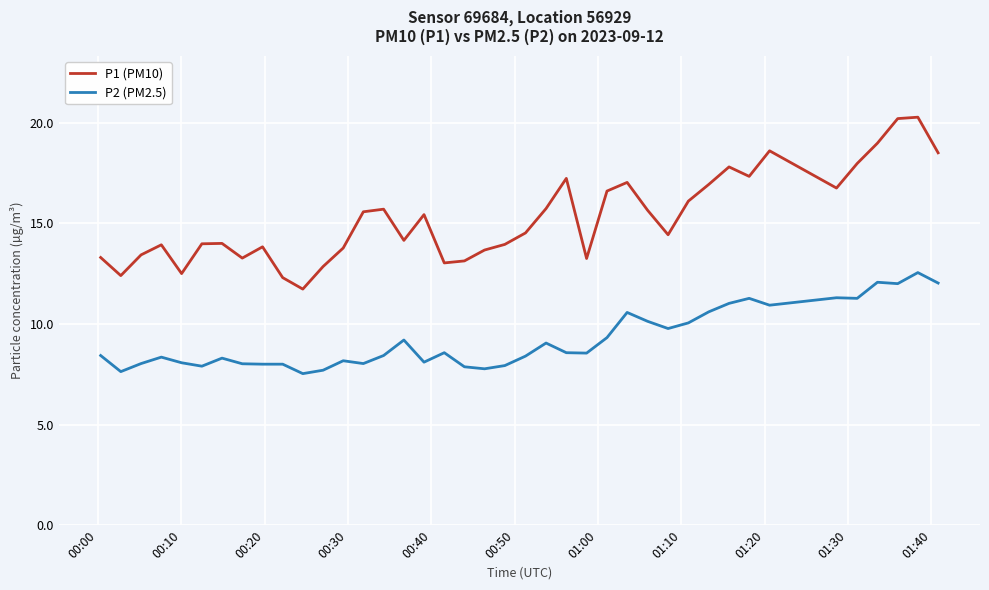

List the series in order of their overall mean, highest first.

P1 (PM10), P2 (PM2.5)